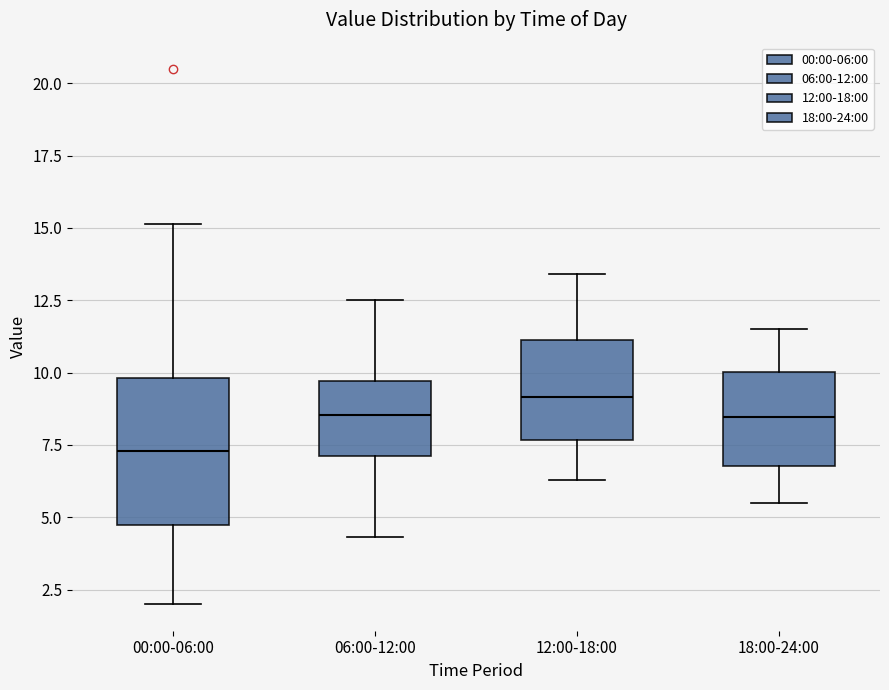

Which box's median line is the lowest?

00:00-06:00